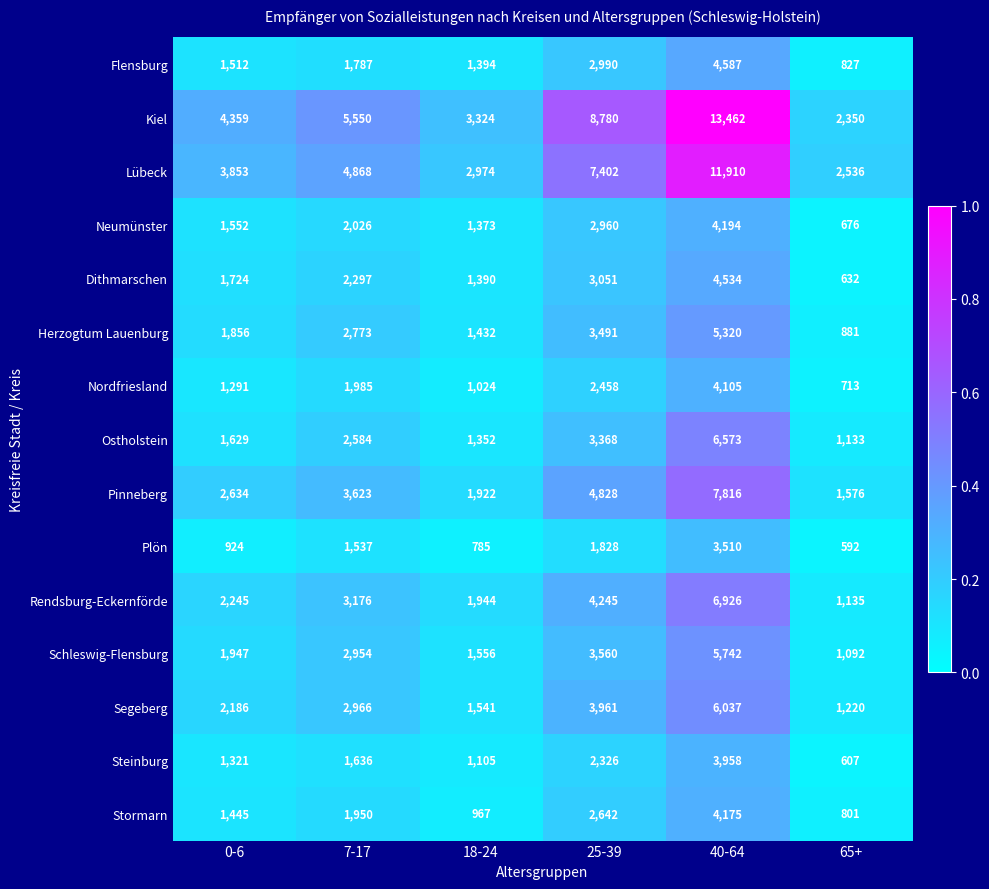

Rank the series at 65+ from lowest to highest value.

Plön, Steinburg, Dithmarschen, Neumünster, Nordfriesland, Stormarn, Flensburg, Herzogtum Lauenburg, Schleswig-Flensburg, Ostholstein, Rendsburg-Eckernförde, Segeberg, Pinneberg, Kiel, Lübeck